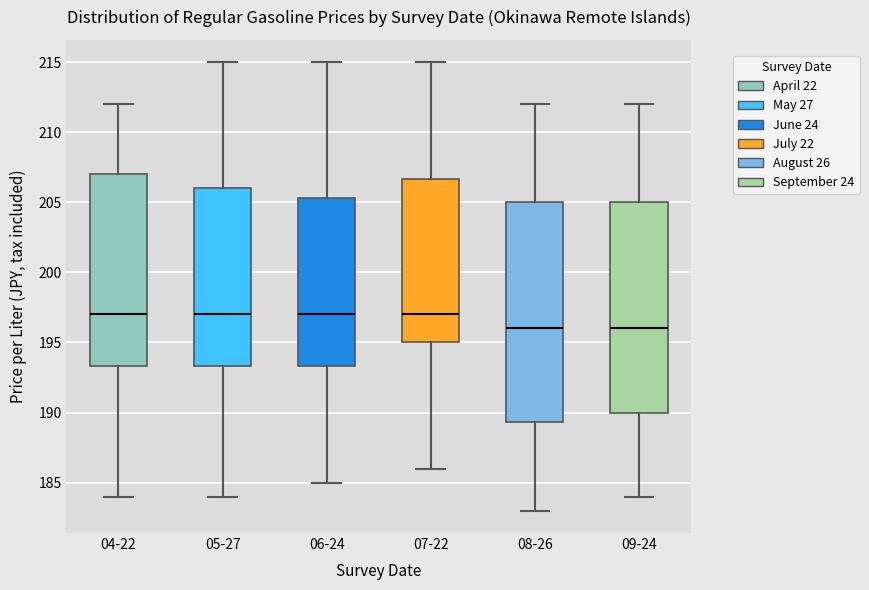

Comparing the boxes themselves (not the whiskers), which one is the tallest?

08-26